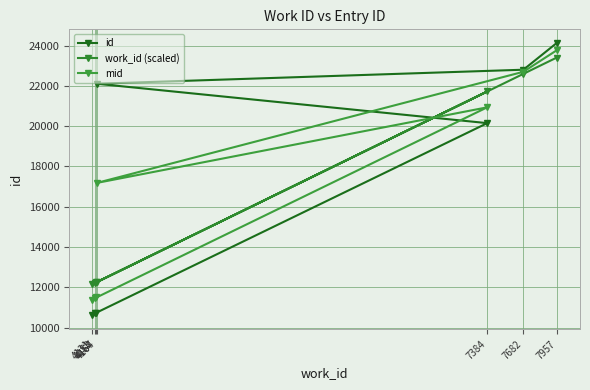

Which series ends up on top after the final intersection of id and mid?

id